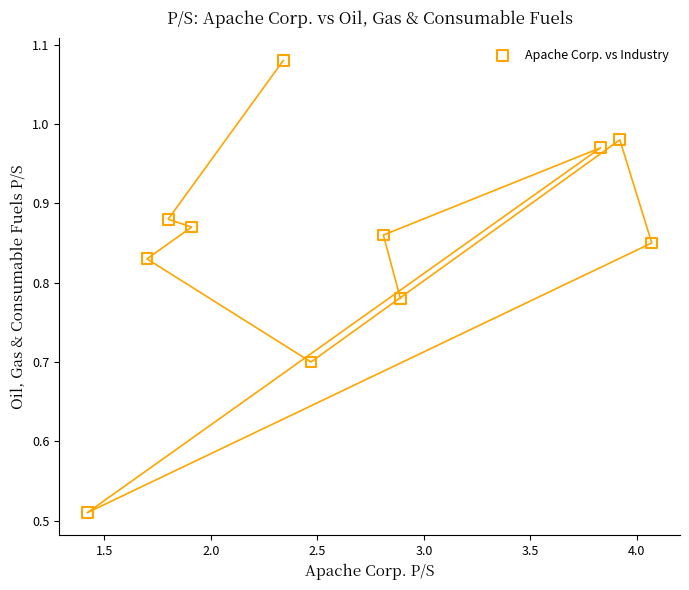

What is the range of X values (max minus min)?

2.7